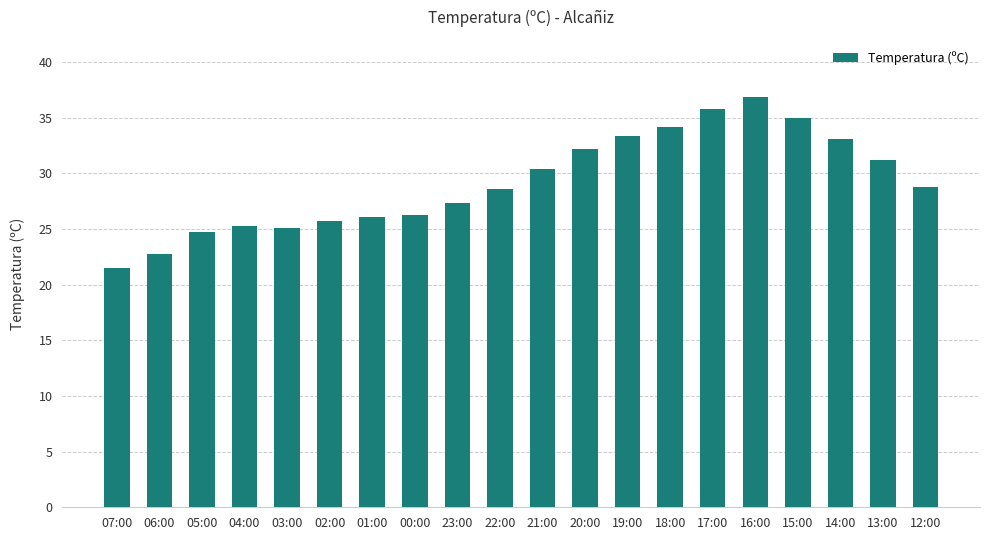

Where does the data first go above 28?

22:00